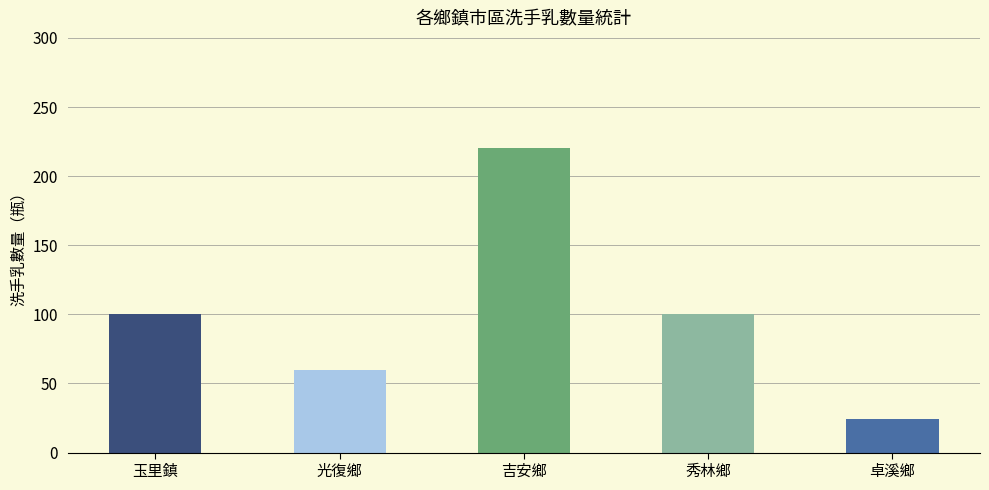

What is the difference between the values at 卓溪鄉 and 玉里鎮?

76